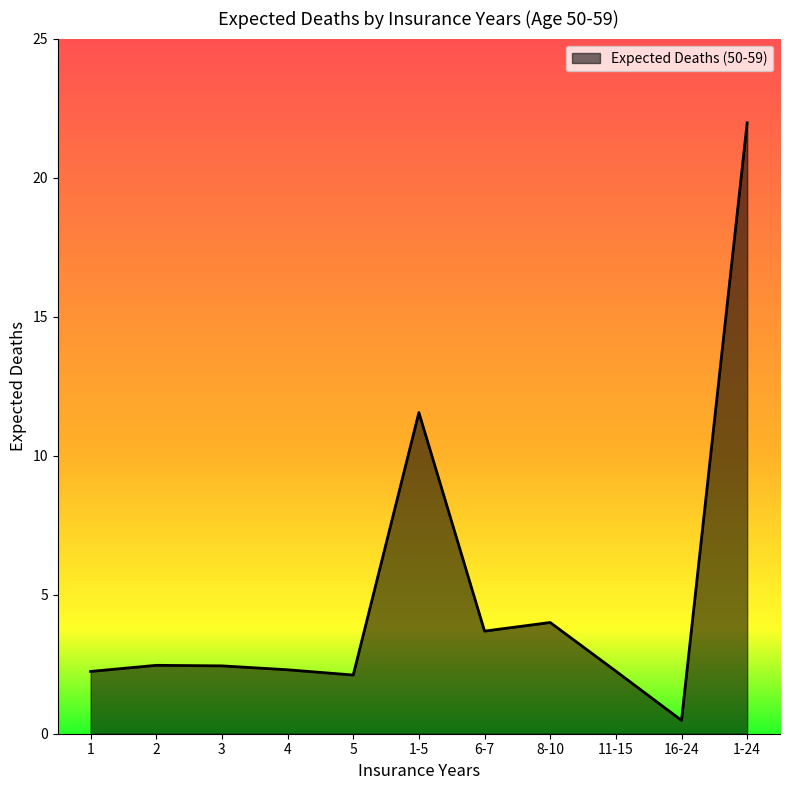

What is the average value?

5.0